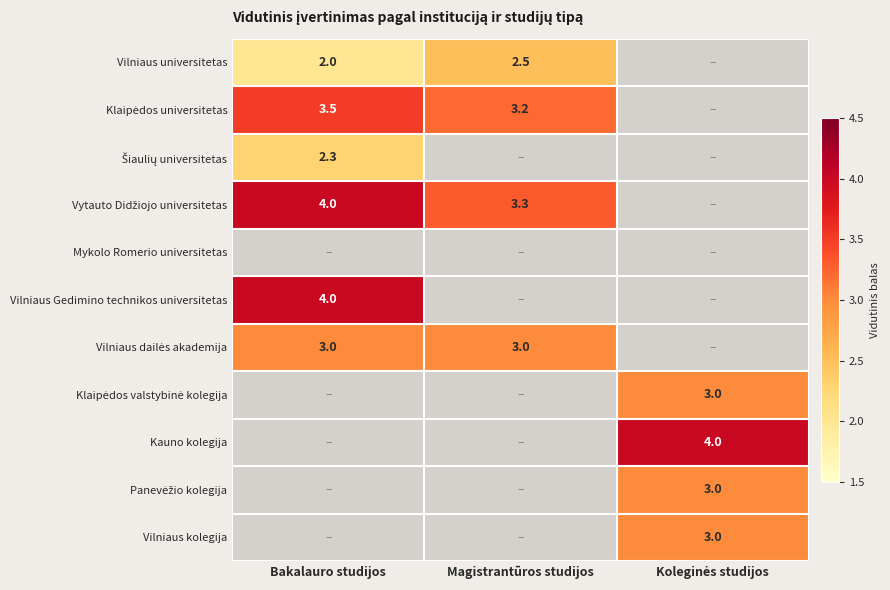

The value of Vilniaus Gedimino technikos universitetas at Bakalauro studijos is 5.7. True or false?

False